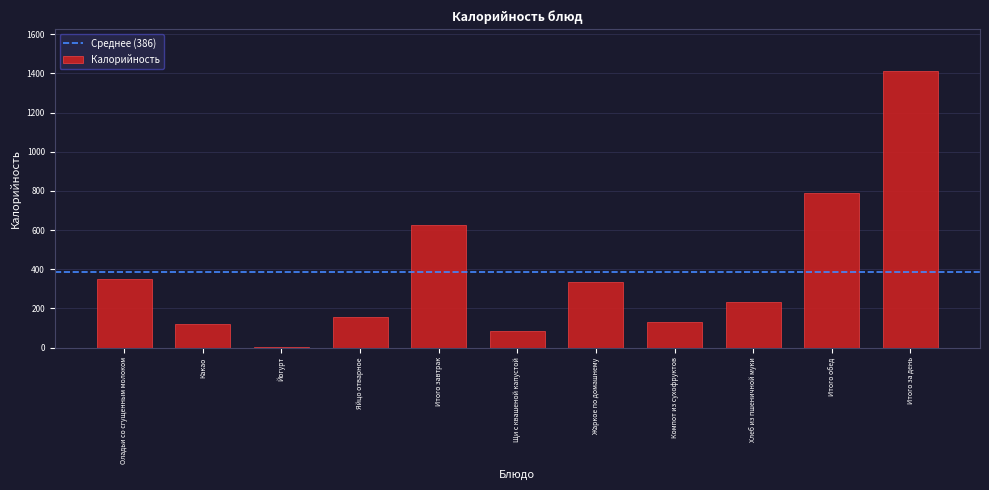

Reading left to right, extract all data points from this chart.

Оладьи со сгущенным молоком=351	Какао=119	Йогурт=2	Яйцо отварное=155	Итого завтрак=627	Щи с квашеной капустой=82	Жаркое по домашнему=337	Компот из сухофруктов=133	Хлеб из пшеничной муки=235	Итого обед=787	Итого за день=1414